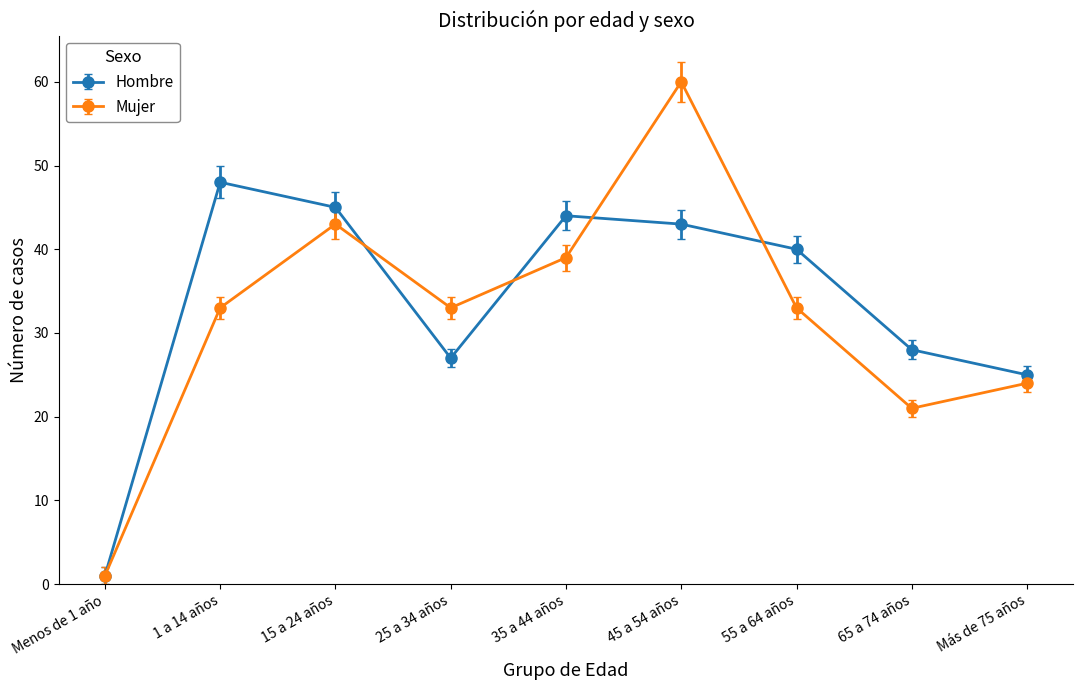

Read the Mujer value at 55 a 64 años.

33